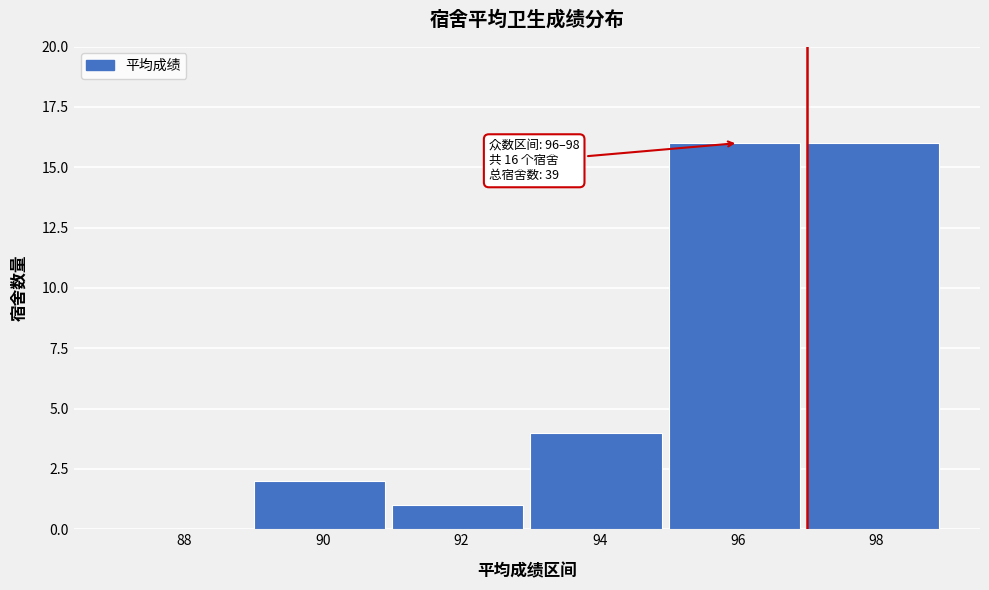

Reading left to right, what are all the values shown in this chart?

88=0	90=2	92=1	94=4	96=16	98=16